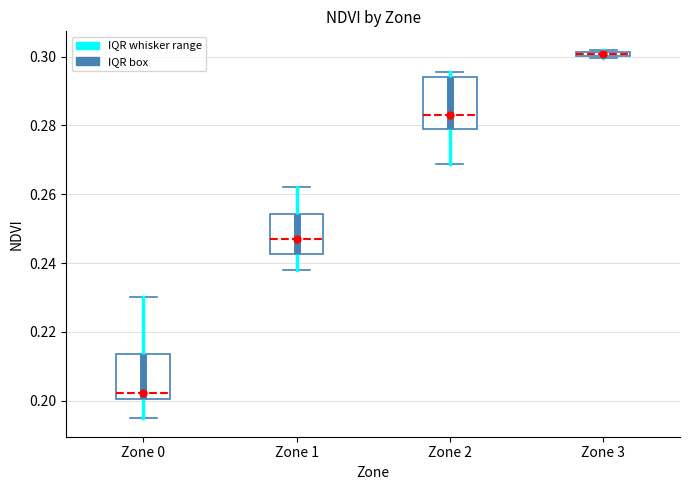

Which box has the highest median line?

Zone 3